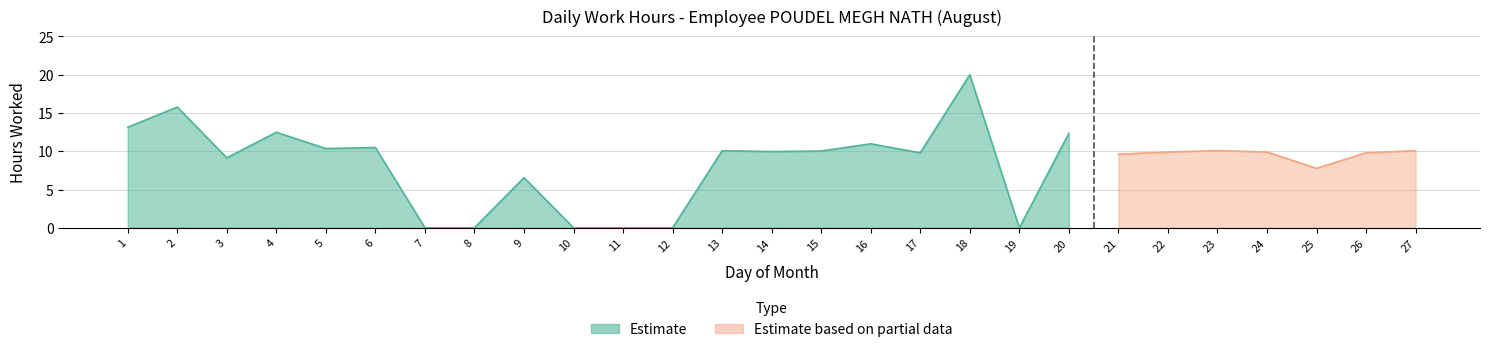

What is the approximate value at 17?

9.8